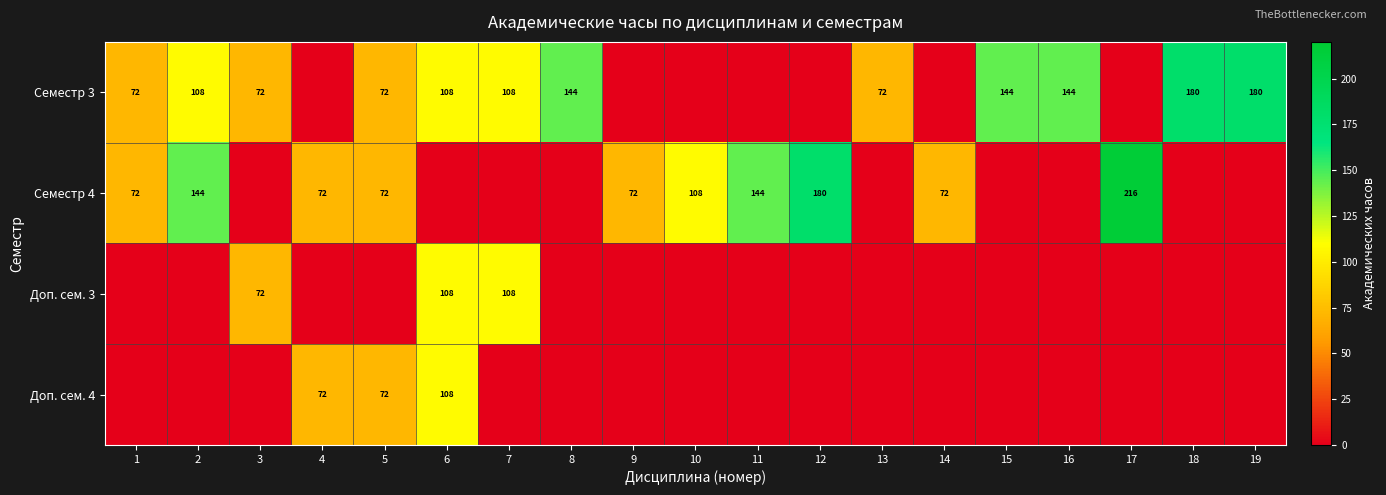

True or false: Семестр 4 has a value of 180 at 12.

True